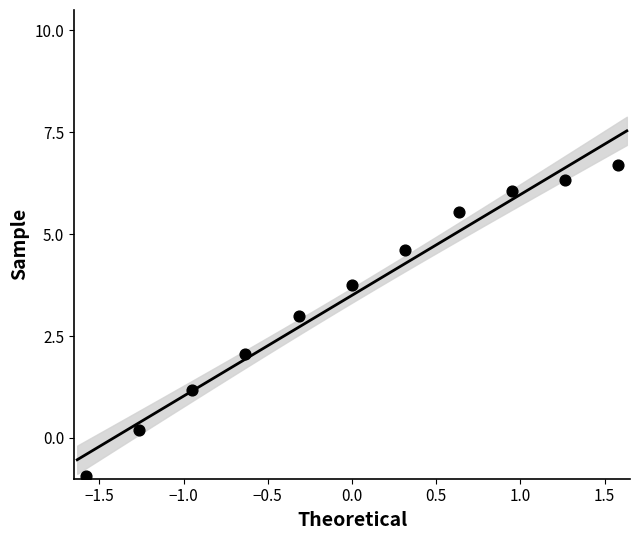

What is the average Y value?

3.5